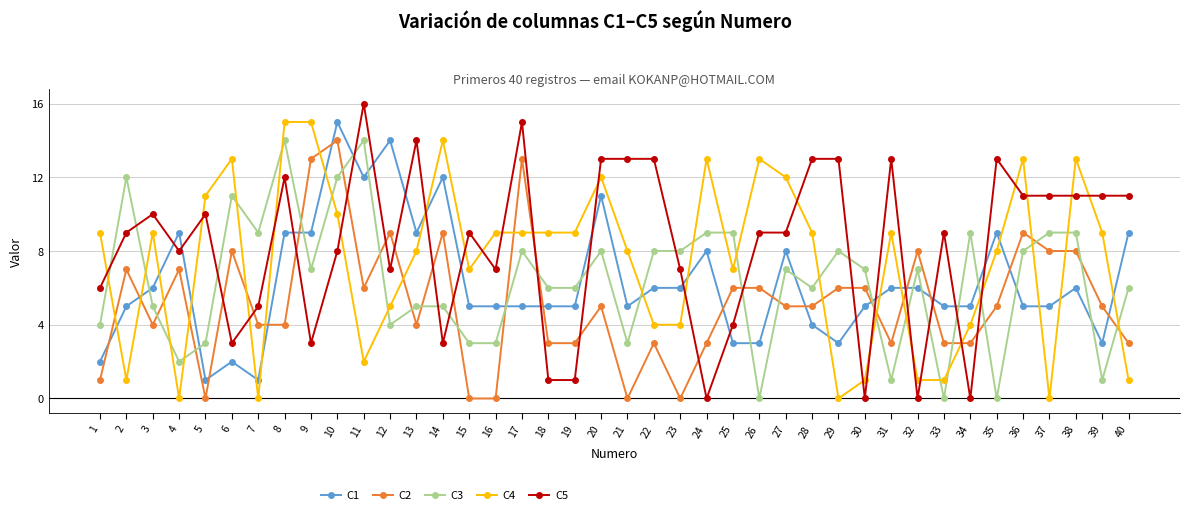

The C1 series shows 9 at 40. True or false?

True